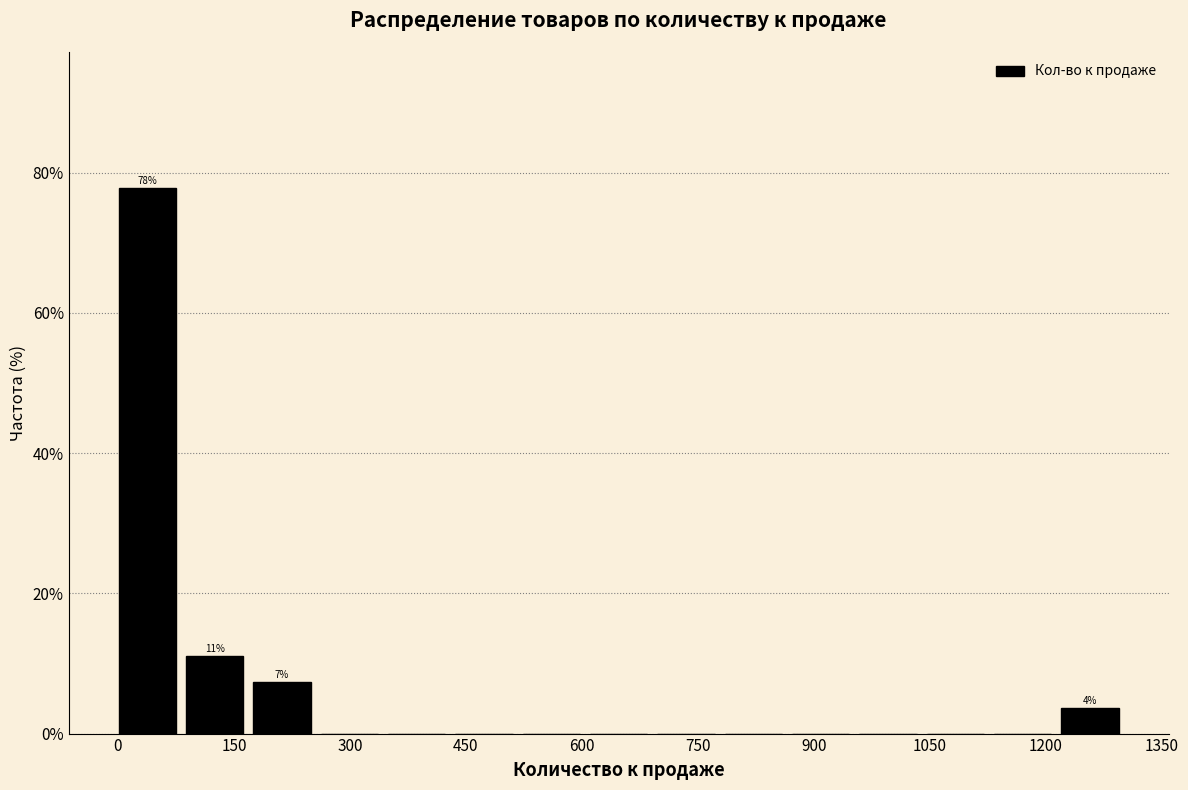

Which range on the x-axis has the tallest bar?

0 to 80